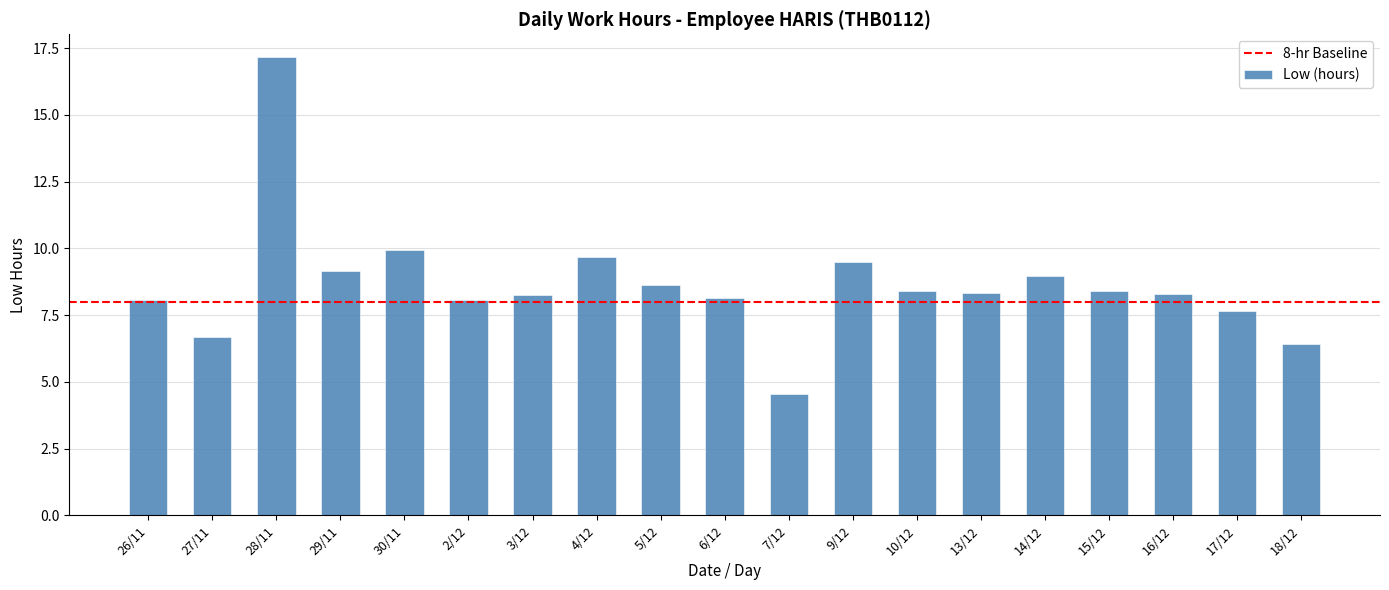

What is the value of the 7th bar from the left?

8.3